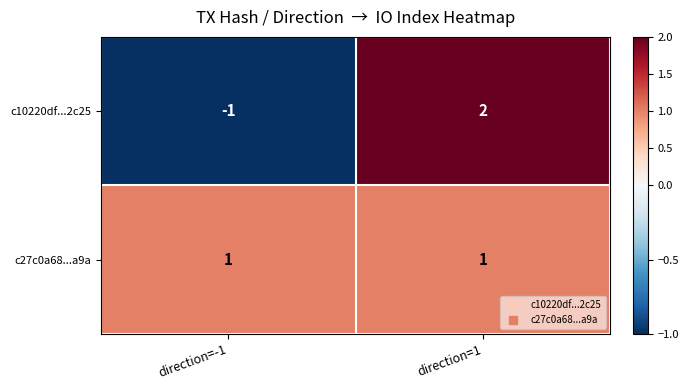

What is the difference between the maximum and minimum values in the c10220df...2c25 series?

3